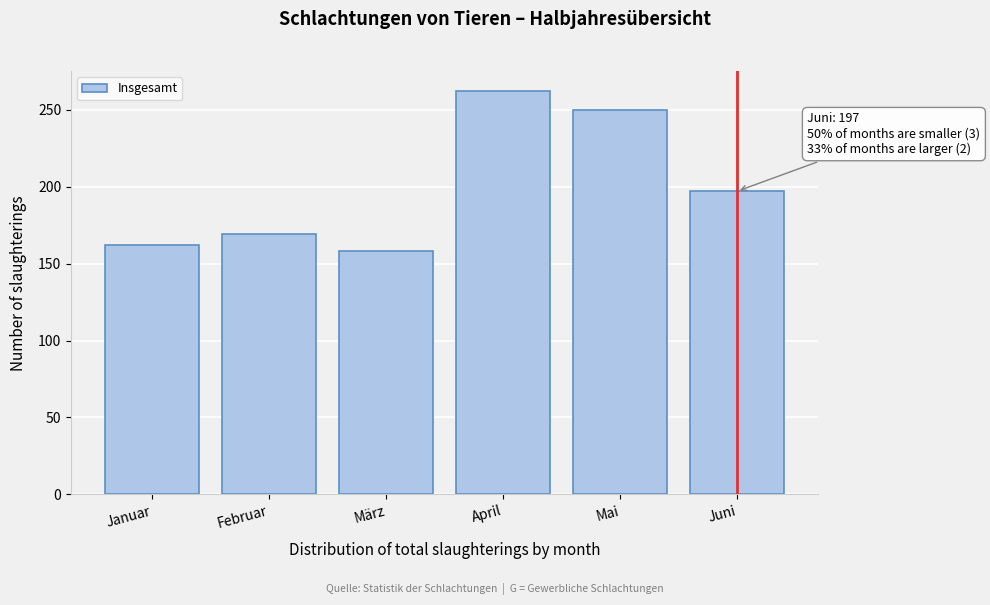

Reading left to right, list all the values displayed in this chart.

162	169	158	262	250	197